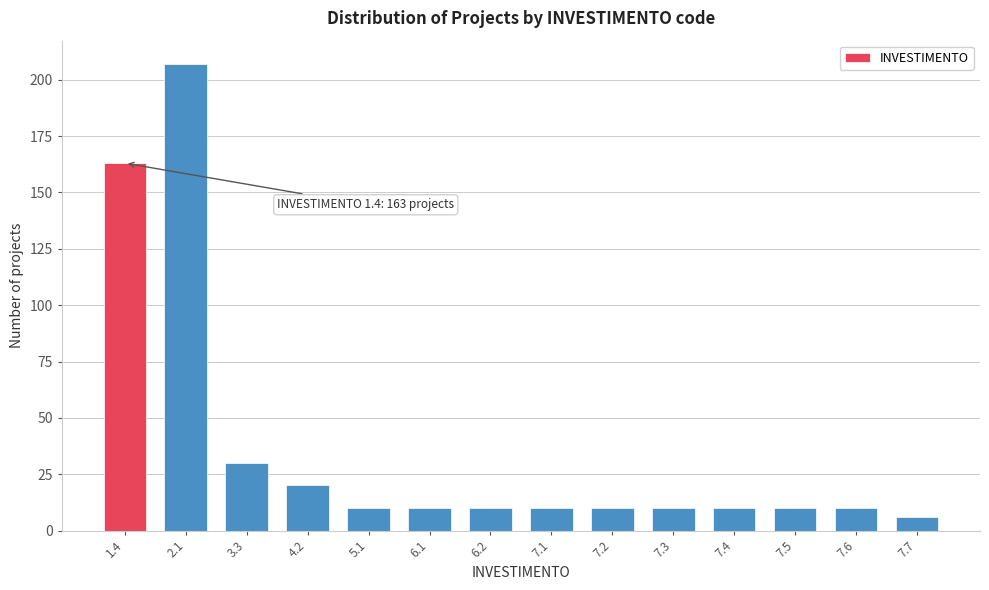

Reading left to right, extract all data points from this chart.

1.4=163	2.1=207	3.3=30	4.2=20	5.1=10	6.1=10	6.2=10	7.1=10	7.2=10	7.3=10	7.4=10	7.5=10	7.6=10	7.7=6